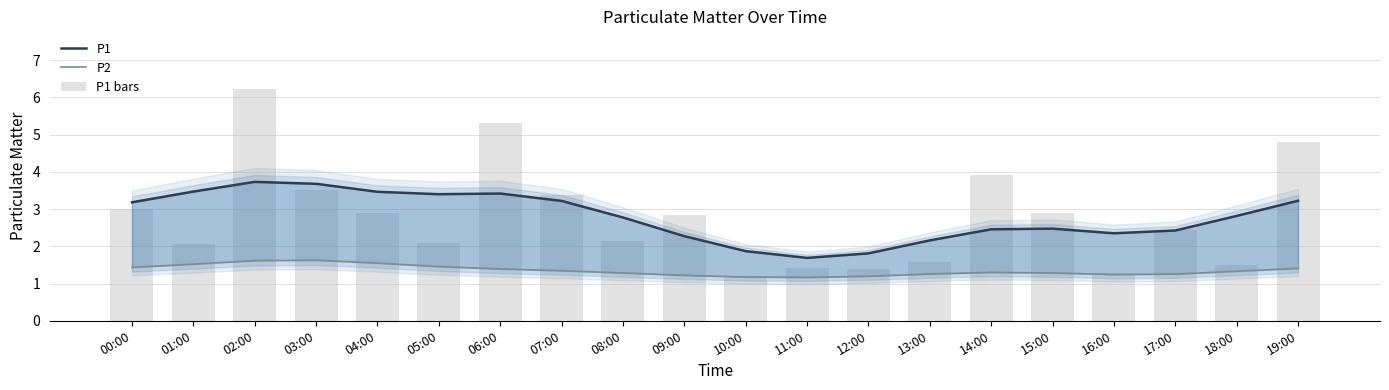

The P1 bars series shows 1.5 at 18:00. True or false?

True